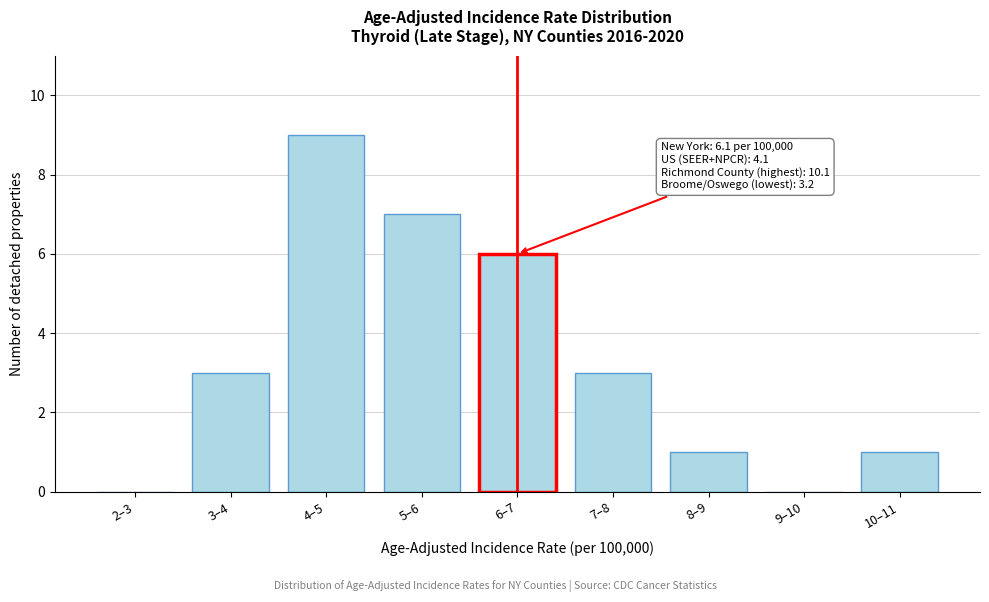

Reading right to left, transcribe all the data shown in this chart.

10–11=1	9–10=0	8–9=1	7–8=3	6–7=6	5–6=7	4–5=9	3–4=3	2–3=0